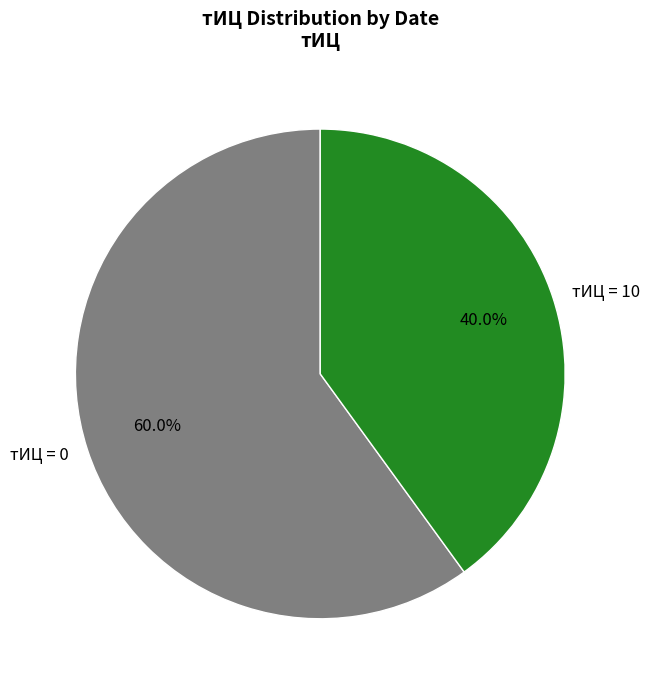

Which slice is the smallest?

тИЦ = 10